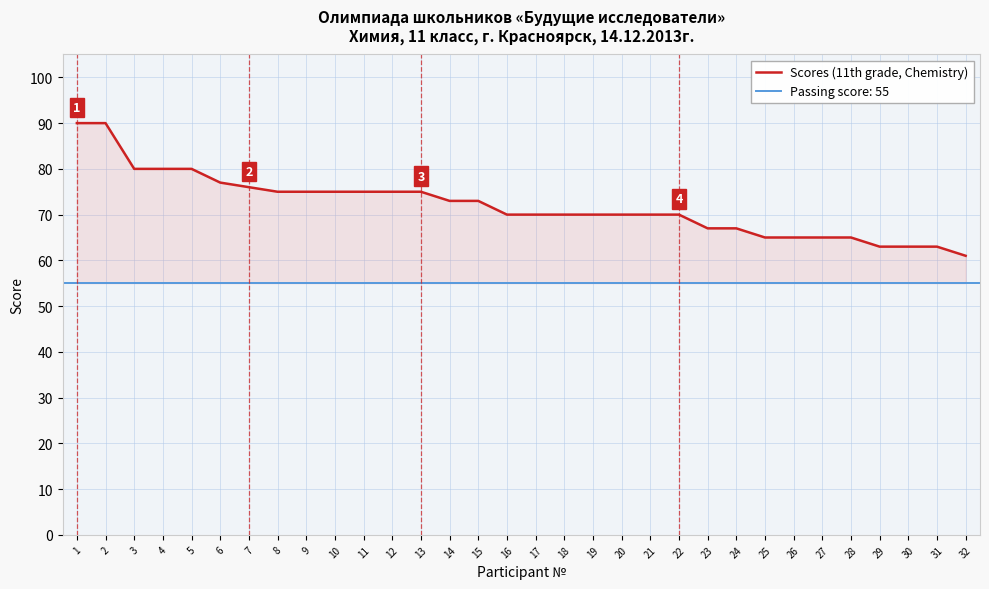

Read the value at 8, to the nearest 5.

75